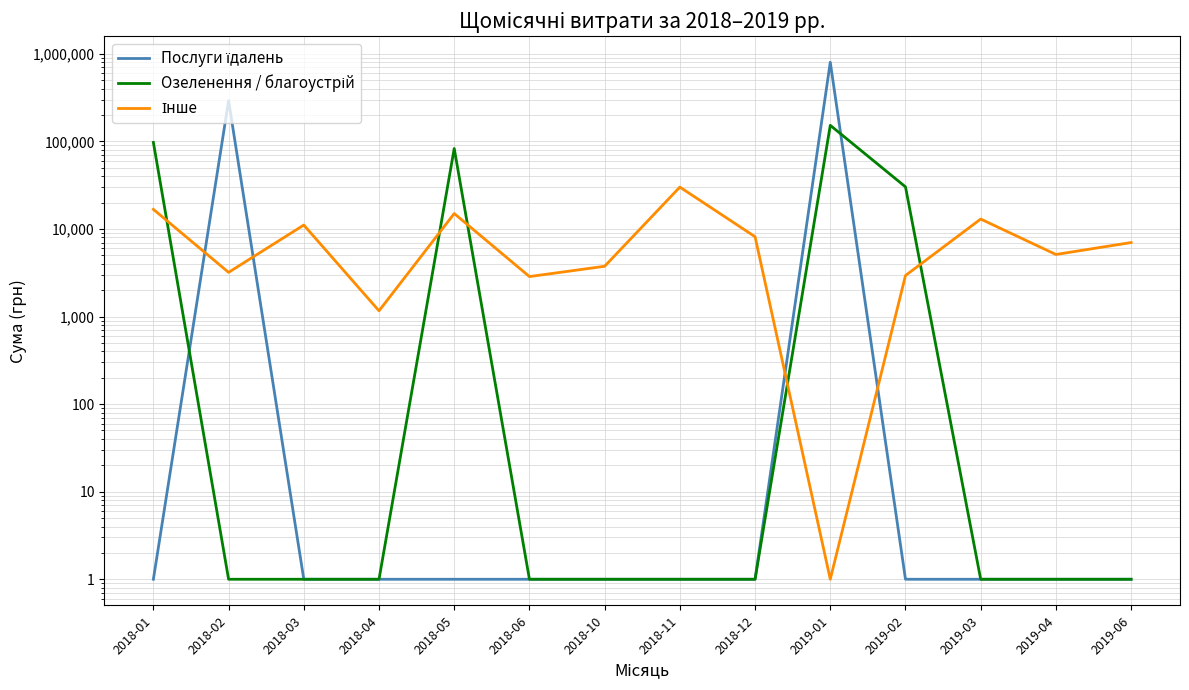

Rank the series by their average value, from lowest to highest.

Інше, Озеленення / благоустрій, Послуги їдалень